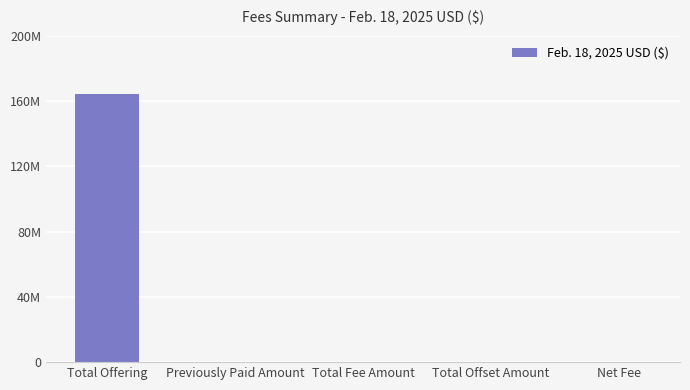

Rank the categories by value from highest to lowest.

Total Offering, Previously Paid Amount, Total Fee Amount, Total Offset Amount, Net Fee